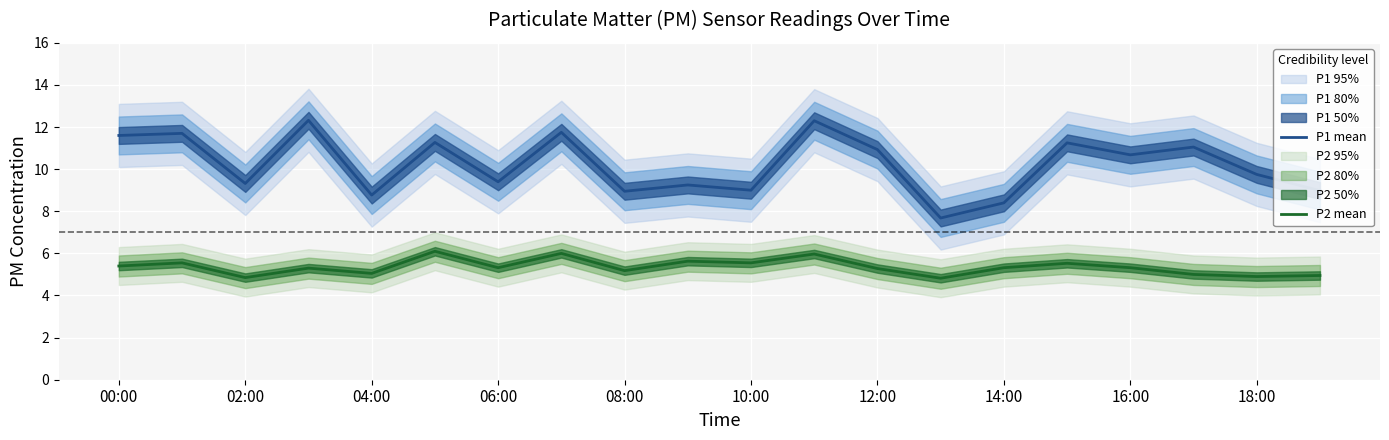

Does the chart display data point markers on the line(s)?

No